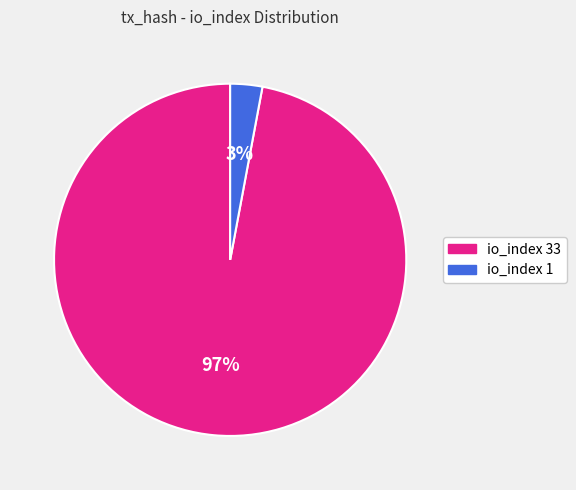

To the nearest percent, what is the difference between the io_index 33 and io_index 1 slice percentages?

94%